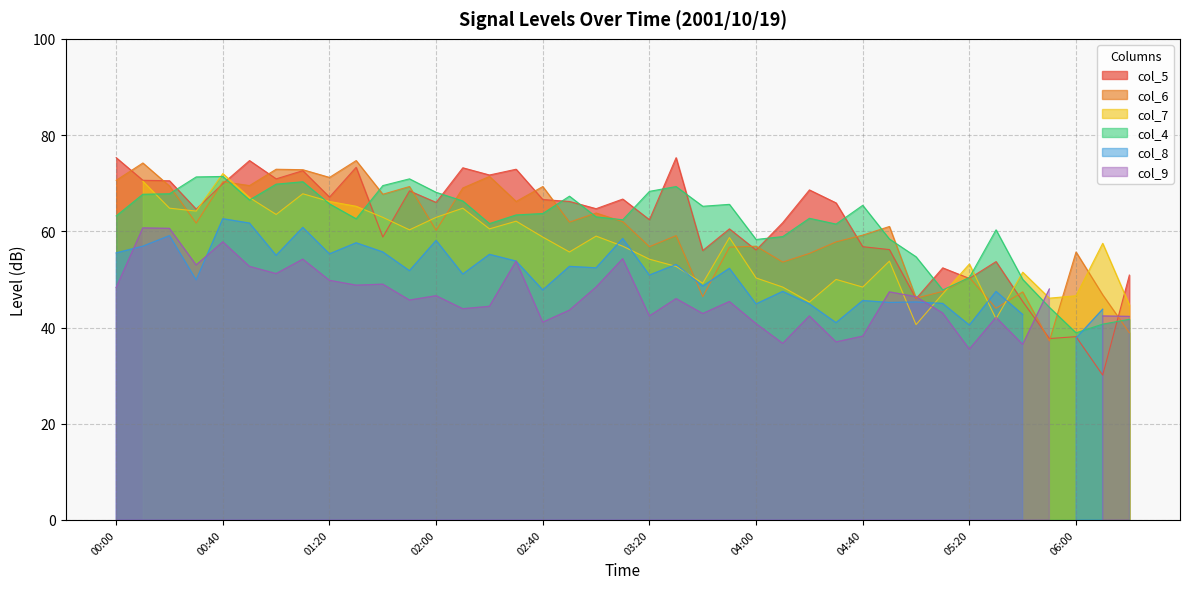

Which category has the highest value in the col_4 series?

00:40